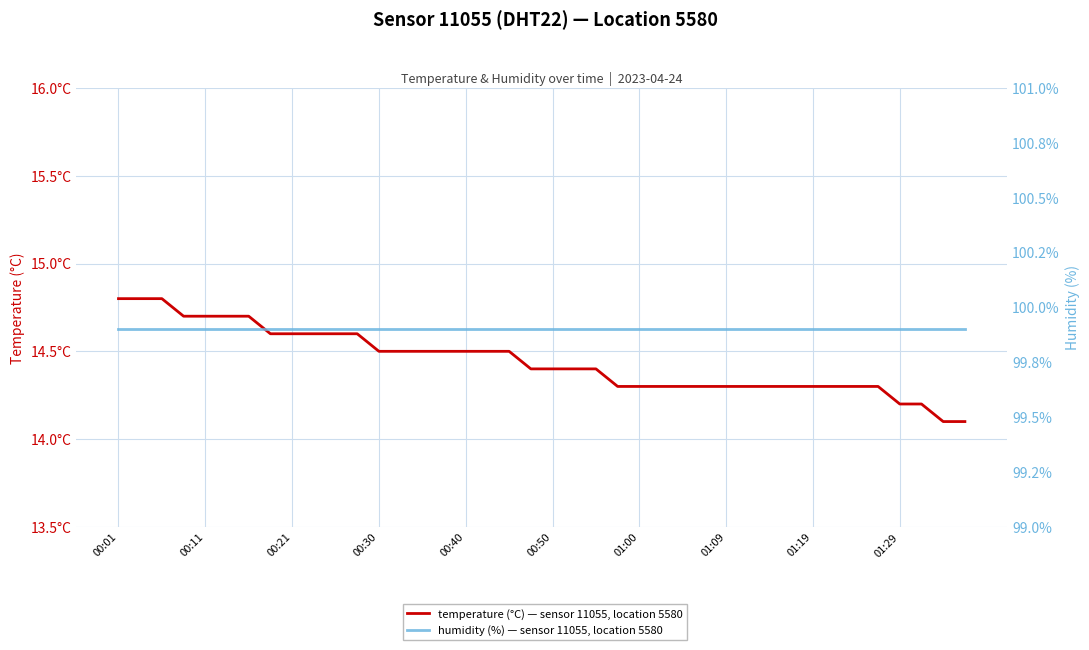

What position from the right is 14?

26